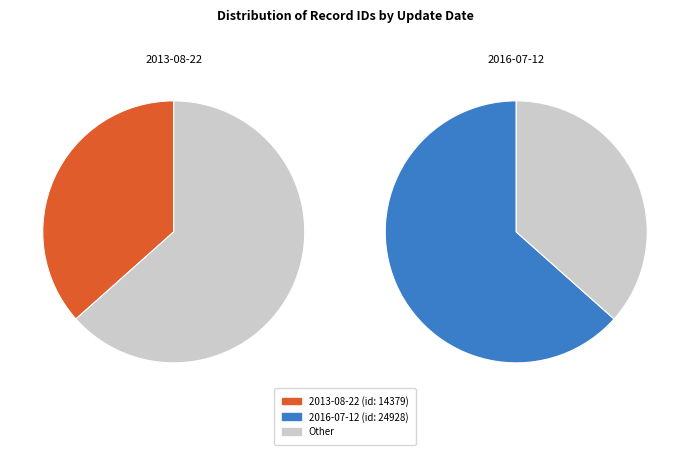

Rank the categories by value from highest to lowest.

2016-07-12, 2013-08-22